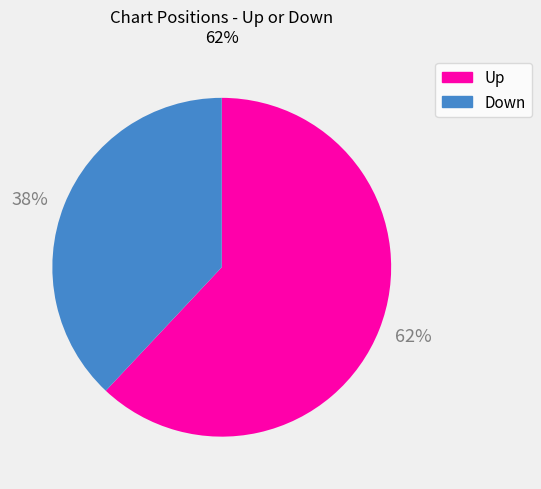

To the nearest percent, what is the average slice percentage?

50%